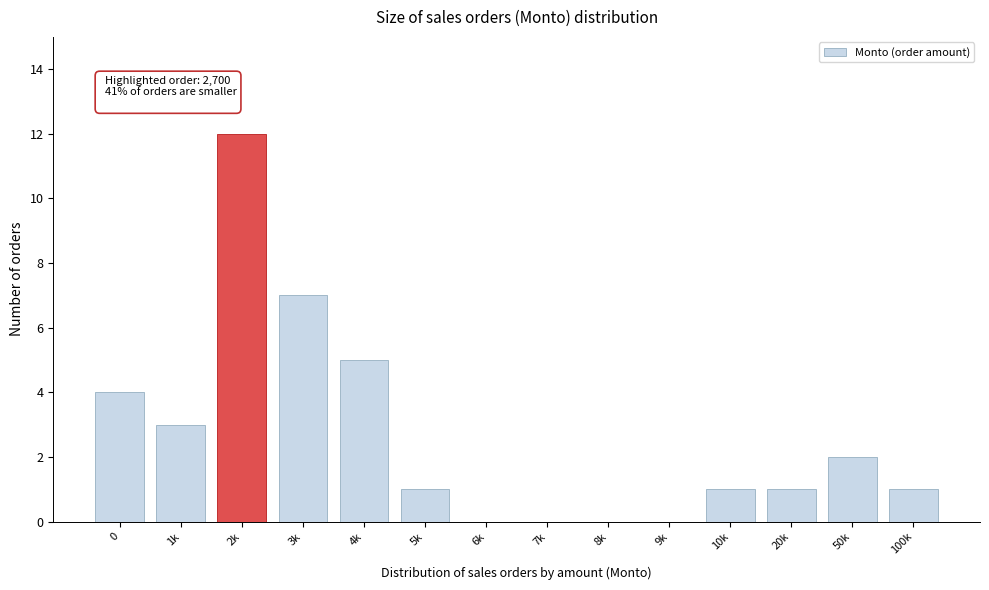

Reading left to right, extract all data points from this chart.

0=4	1k=3	2k=12	3k=7	4k=5	5k=1	6k=0	7k=0	8k=0	9k=0	10k=1	20k=1	50k=2	100k=1